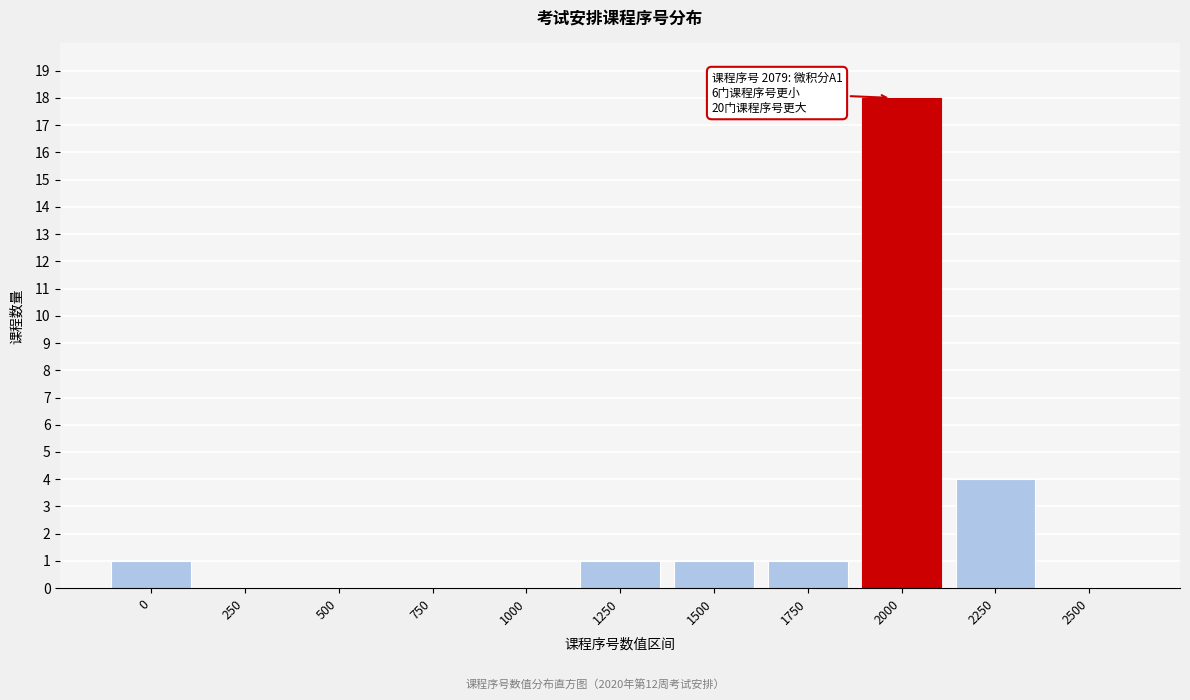

Reading right to left, list all the values displayed in this chart.

2500=0	2250=4	2000=18	1750=1	1500=1	1250=1	1000=0	750=0	500=0	250=0	0=1